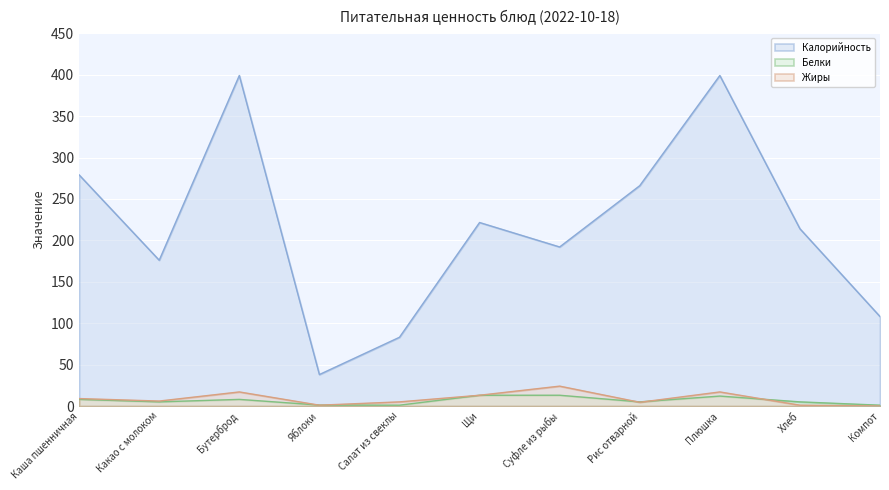

Which label corresponds to the largest value in the chart?

Бутерброд